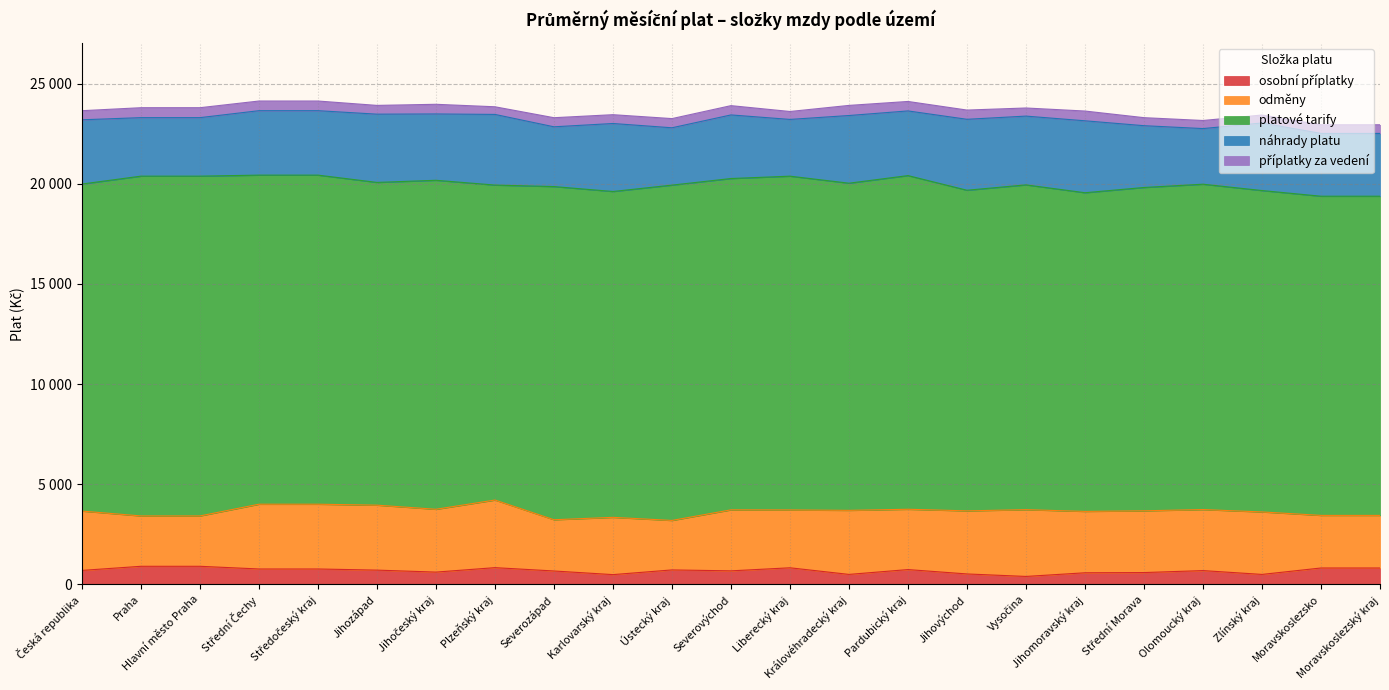

How many data points in náhrady platu are less than 3216?

11